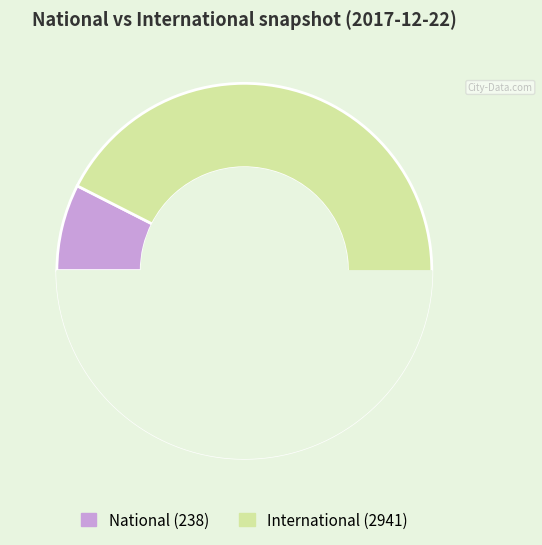

Which slice represents more than half of the pie?

international